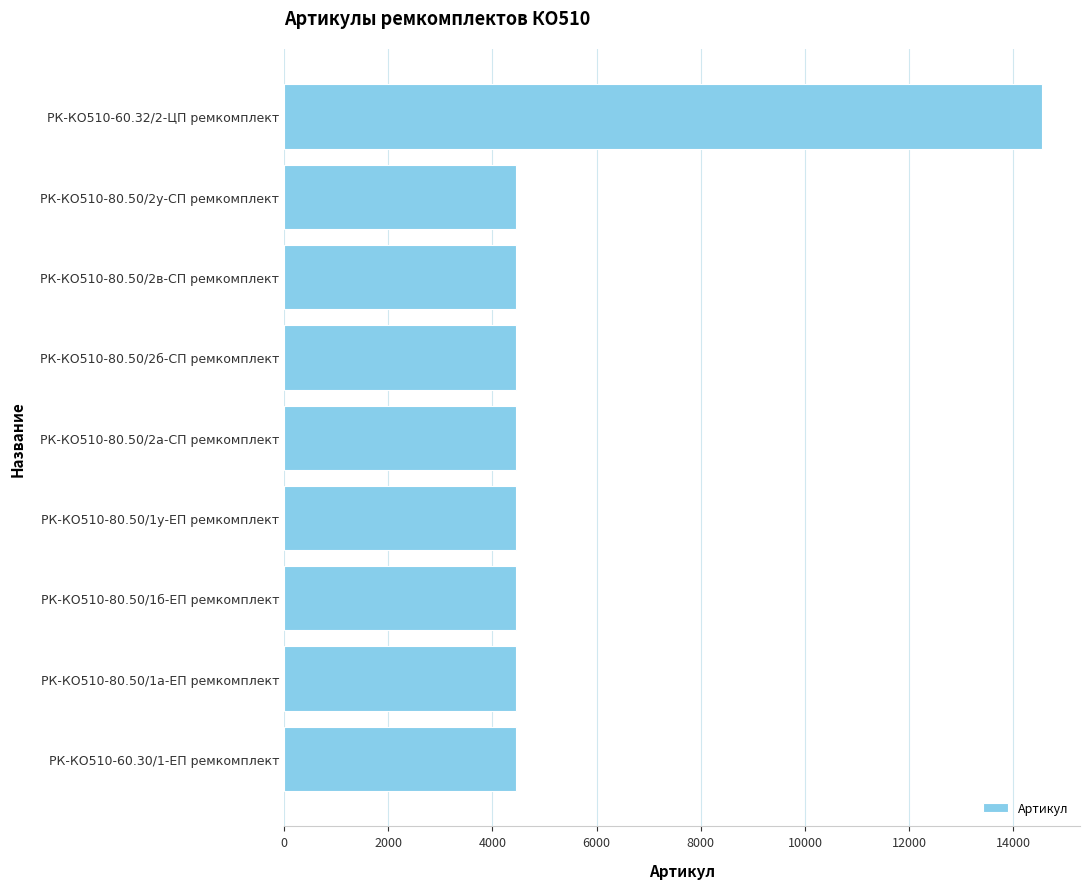

What is the label of the 3rd bar from the bottom?

РК-КО510-80.50/1б-ЕП ремкомплект